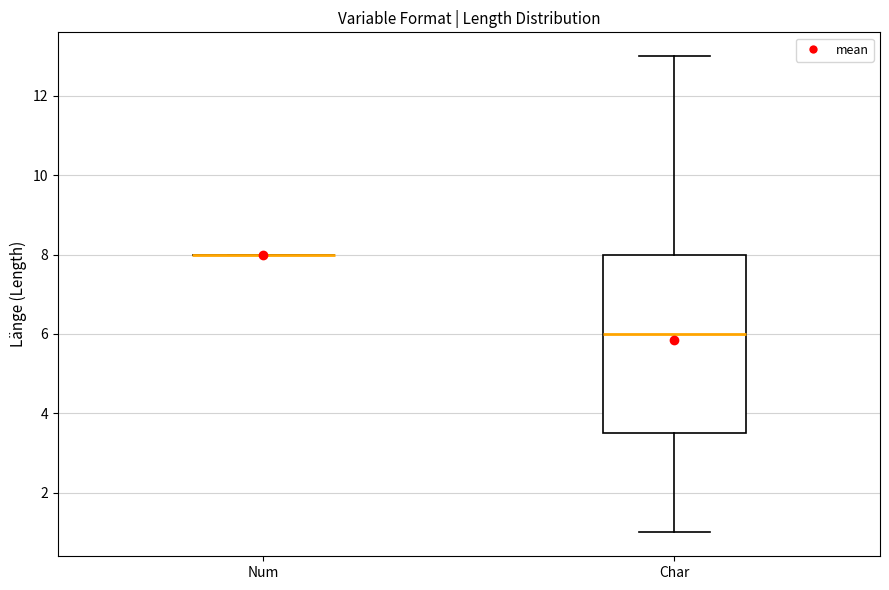

Reading left to right, read every box against the y-axis: the position of its median line, the range the box covers, and the ends of its whiskers. The values are not printed on the chart, so give them approximately, as read against the axis.

Num: box collapsed to a line at 8.0, whiskers 8.0 to 8.0
Char: median 6.0, box 3.6 to 8.0, whiskers 1.0 to 13.0